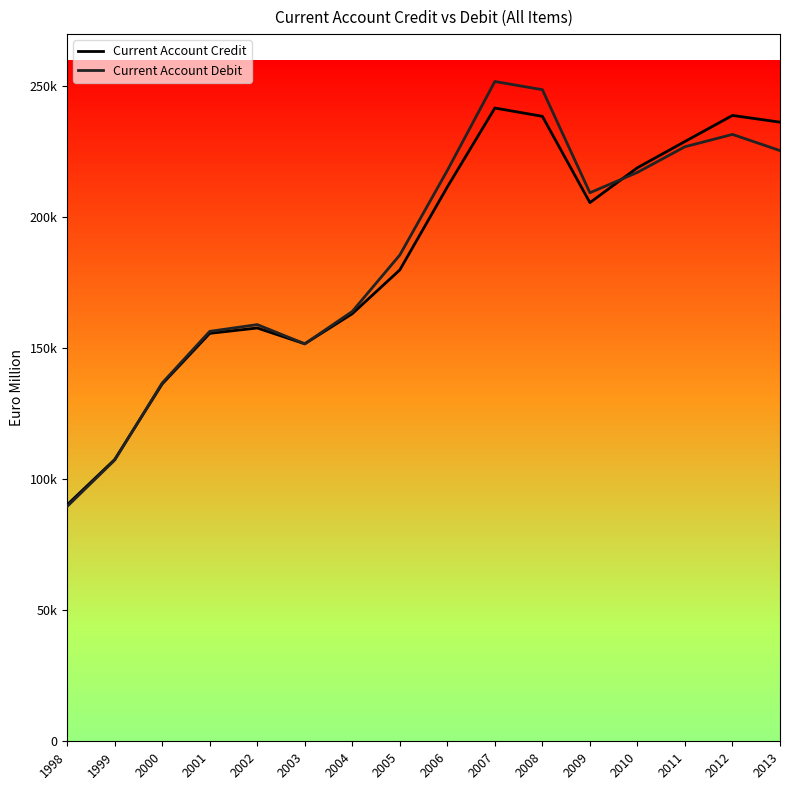

What are all the series names shown in the legend?

Current Account Credit, Current Account Debit